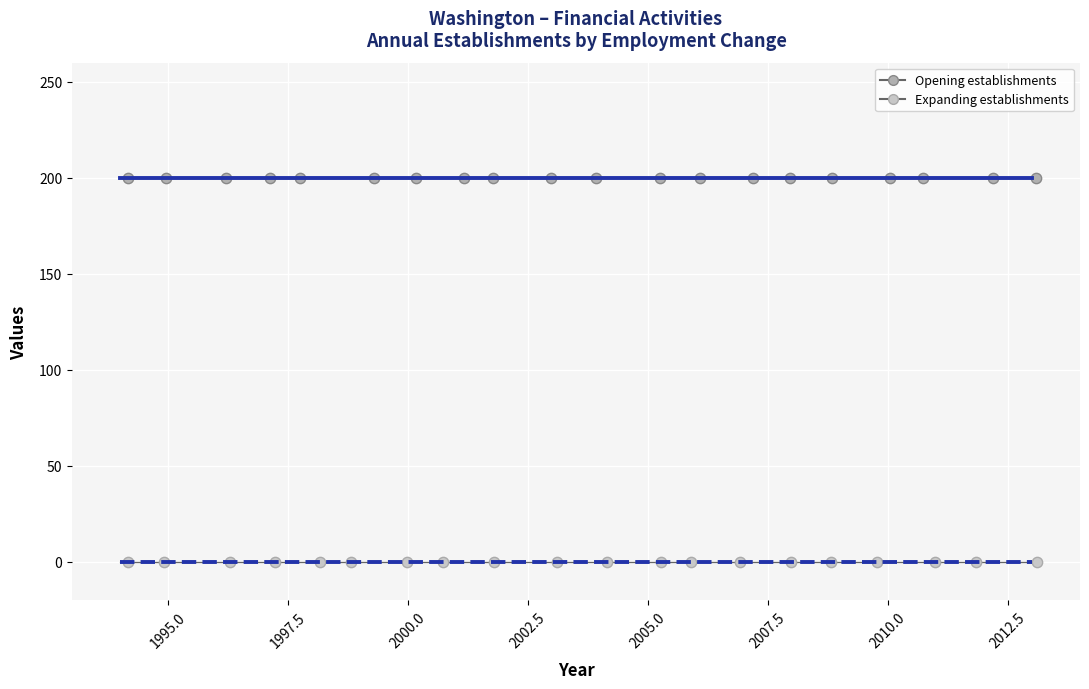

Which series reaches the maximum Y coordinate?

Opening establishments